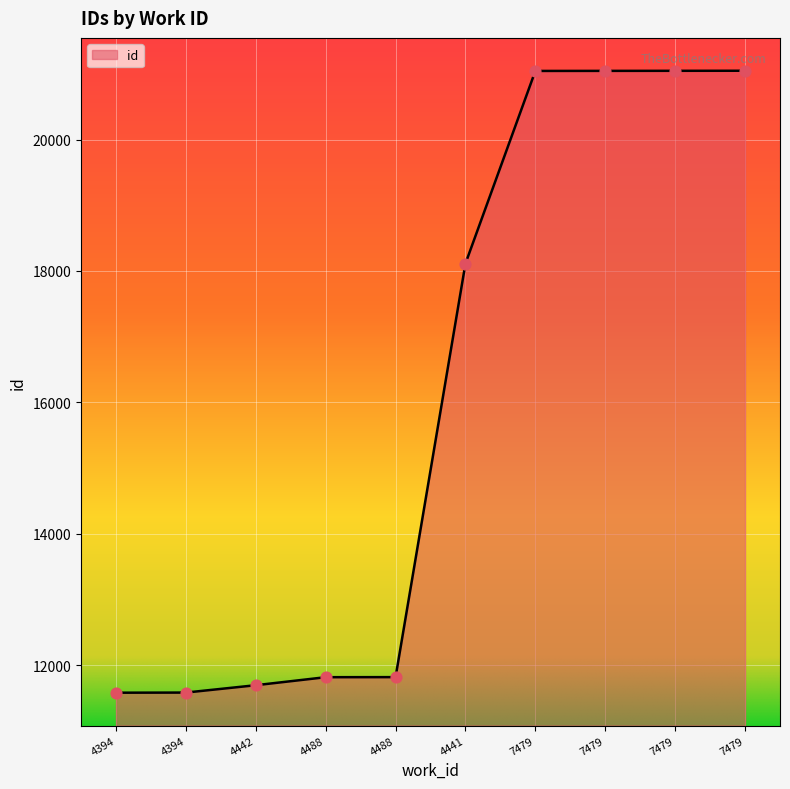

Approximately how many times larger is the value at 4488 compared to 7479?

0.6